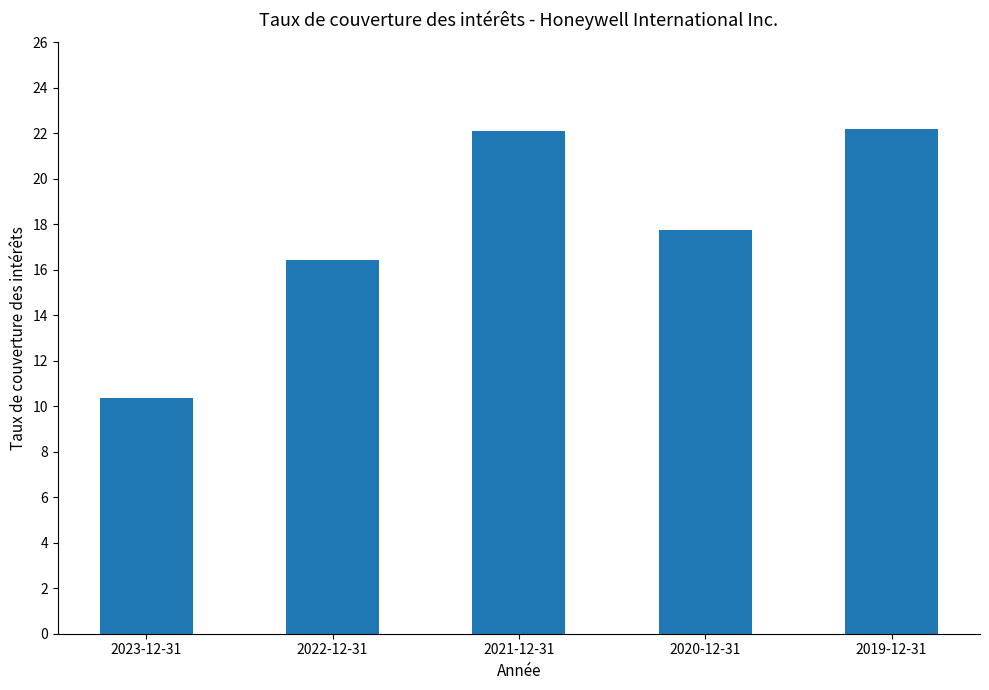

What is the label of the 3rd bar from the right?

2021-12-31